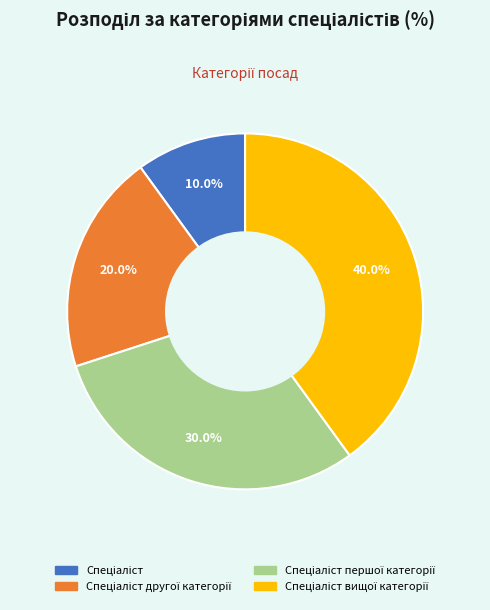

Is there a majority slice in this chart?

No